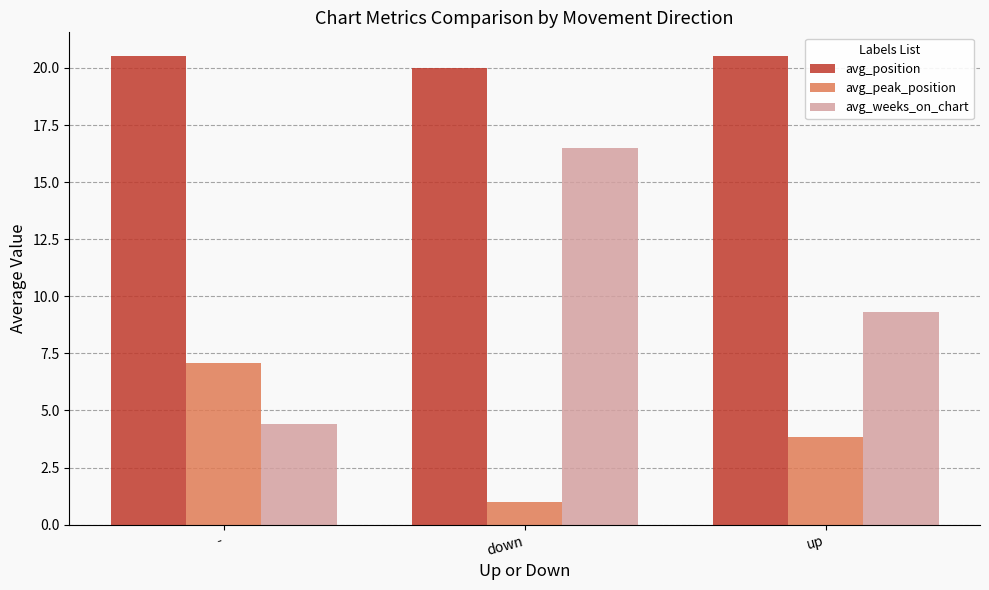

List the series in order of their overall mean, lowest first.

avg_peak_position, avg_weeks_on_chart, avg_position